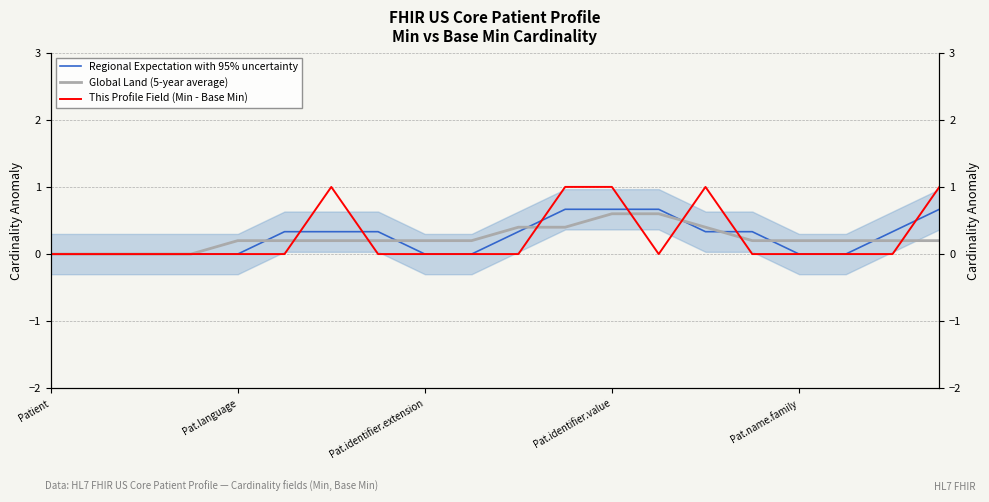

Reading right to left, what are all the values shown in this chart?

Regional Expectation with 95% uncertainty: 0.7	0.3	0.0	0.0	0.3	0.3	0.7	0.7	0.7	0.3	0.0	0.0	0.3	0.3	0.3	0.0	0.0	0.0	0.0	0.0
Global Land (5-year average): 0.2	0.2	0.2	0.2	0.2	0.4	0.6	0.6	0.4	0.4	0.2	0.2	0.2	0.2	0.2	0.2	0.0	0.0	0.0	0.0
This Profile Field (Min - Base Min): 1.0	0.0	0.0	0.0	0.0	1.0	0.0	1.0	1.0	0.0	0.0	0.0	0.0	1.0	0.0	0.0	0.0	0.0	0.0	0.0